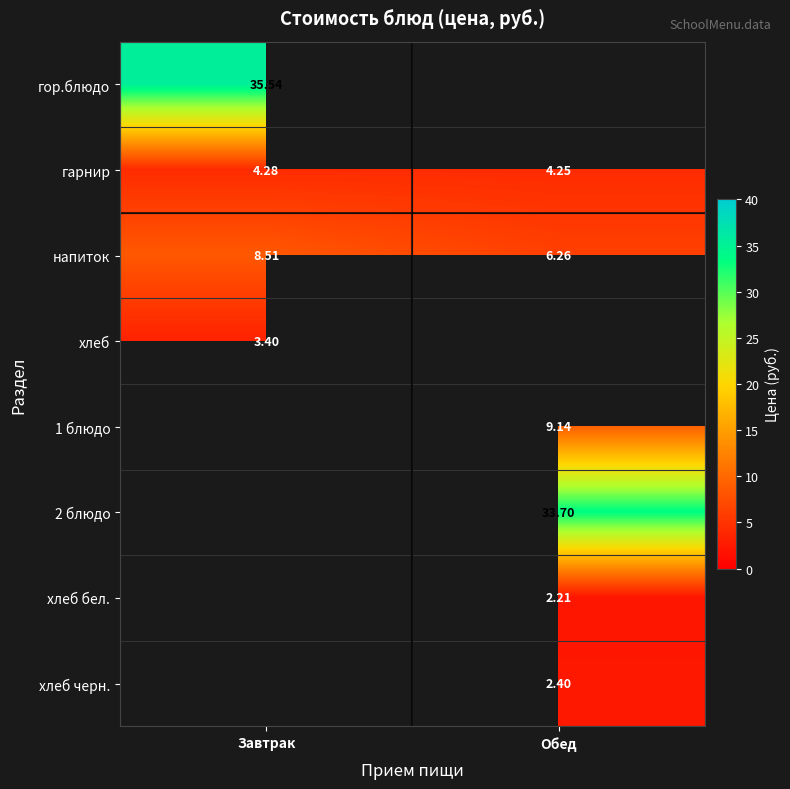

Count the number of categories in the chart.

2